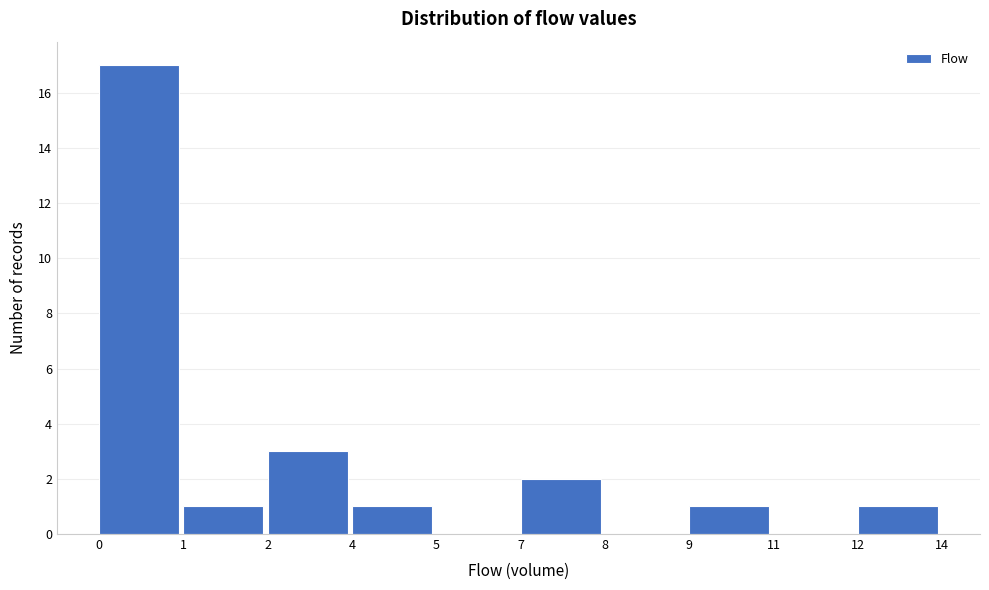

Reading right to left, what are all the values shown in this chart?

12=1	11=0	9=1	8=0	7=2	5=0	4=1	2=3	1=1	0=17